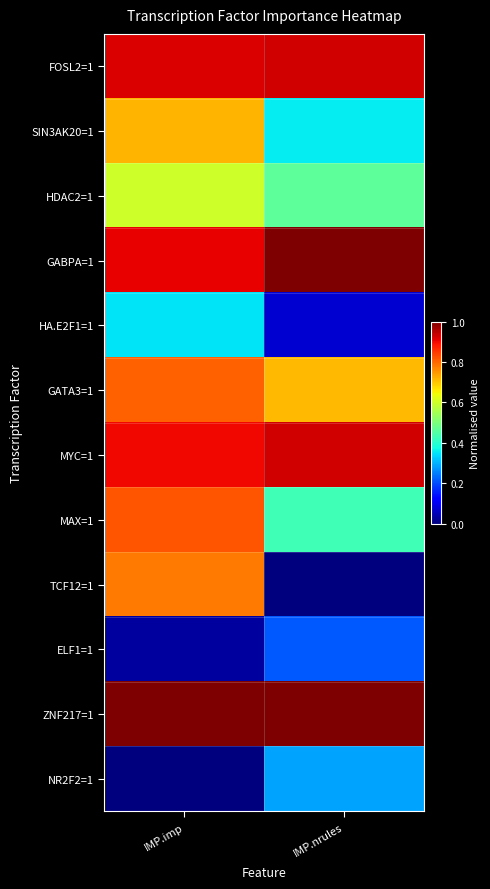

Which series has the largest range (max minus min)?

TCF12=1